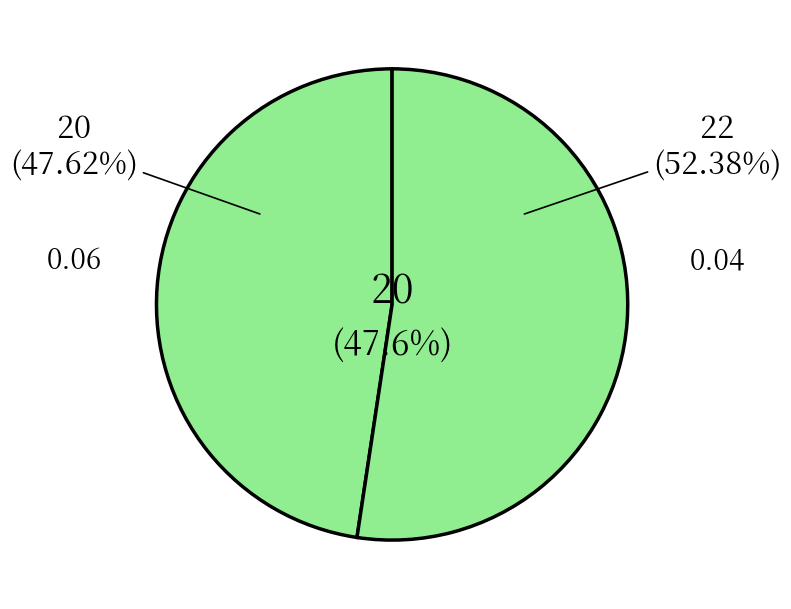

Count the number of slices in the pie.

3